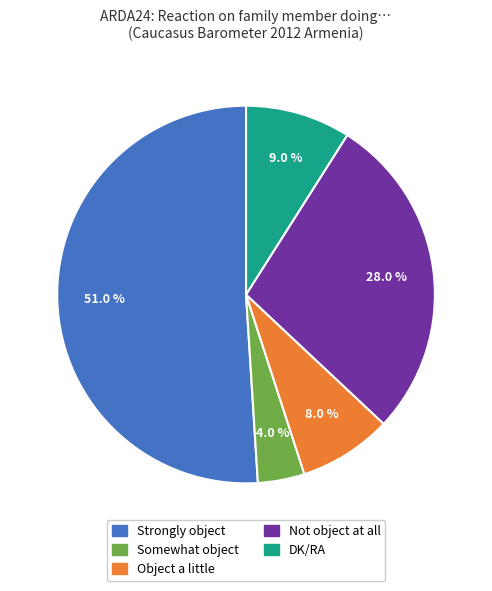

Which category has the biggest portion of the pie?

Strongly object